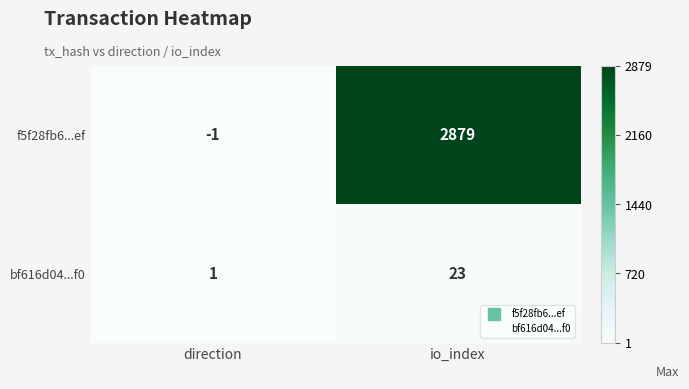

The bf616d04...f0 series shows 1 at direction. True or false?

True